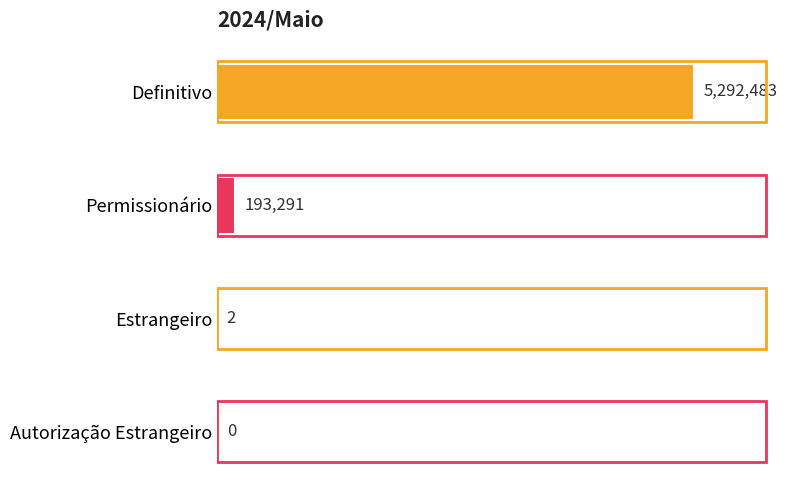

Does the chart contain stacked bars?

No